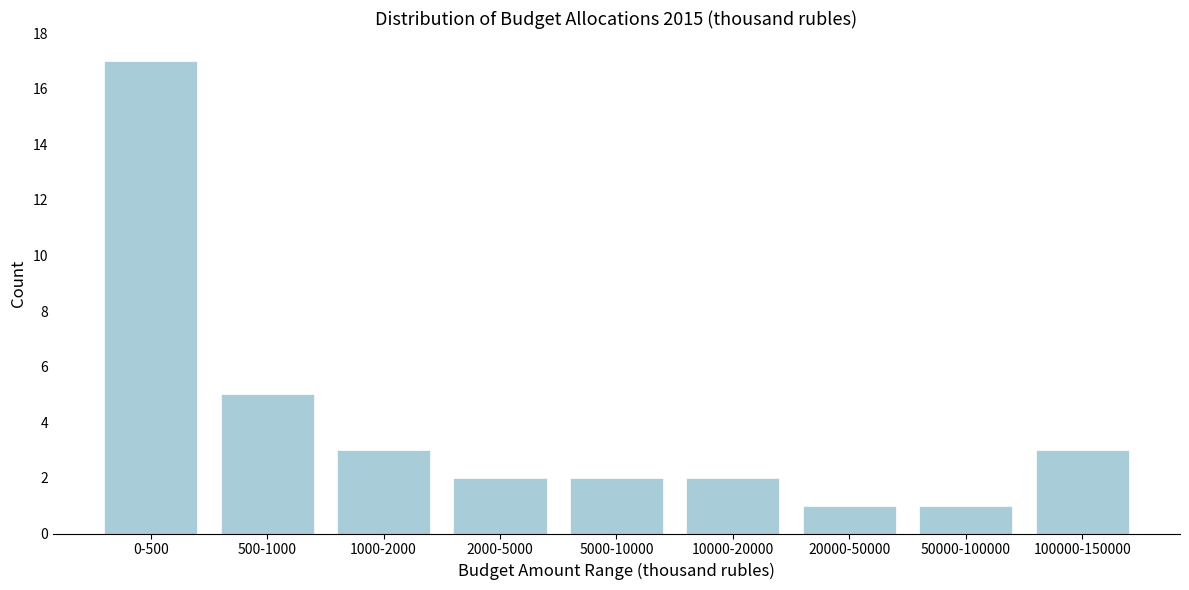

Reading left to right, transcribe all the data shown in this chart.

17	5	3	2	2	2	1	1	3